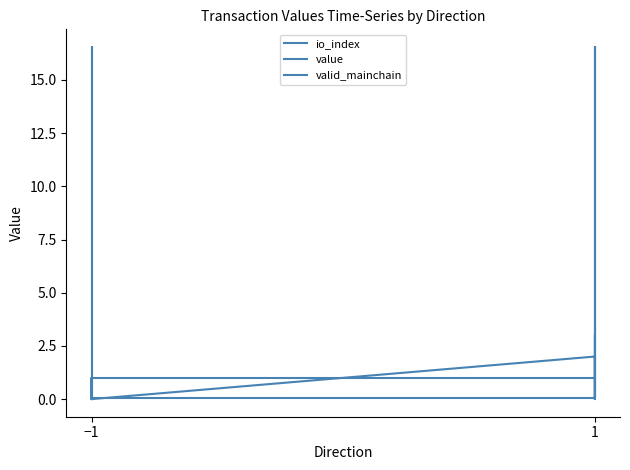

At which label does valid_mainchain reach its minimum?

−1